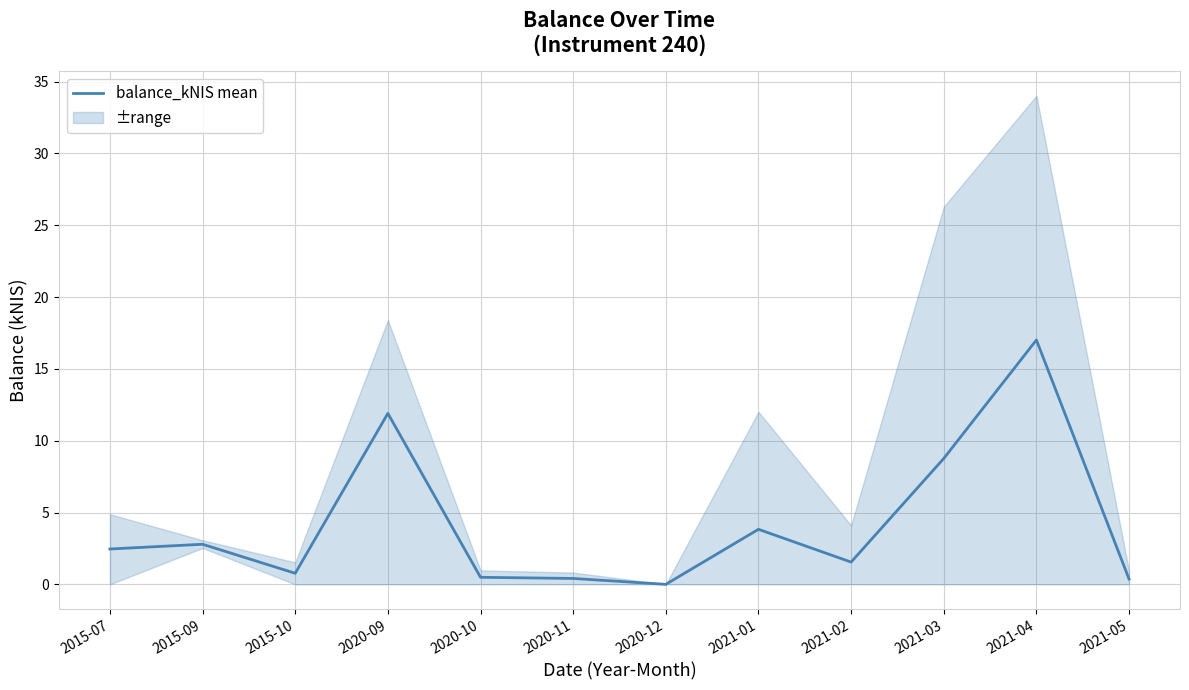

Reading right to left, transcribe all the data shown in this chart.

0.4	17.0	8.8	1.6	3.8	0.0	0.4	0.5	11.9	0.8	2.8	2.5